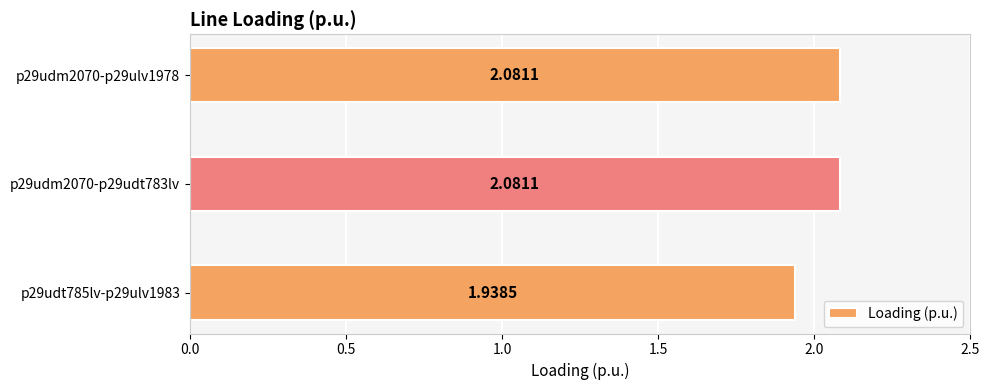

Count the values in the range 1 to 2.

1